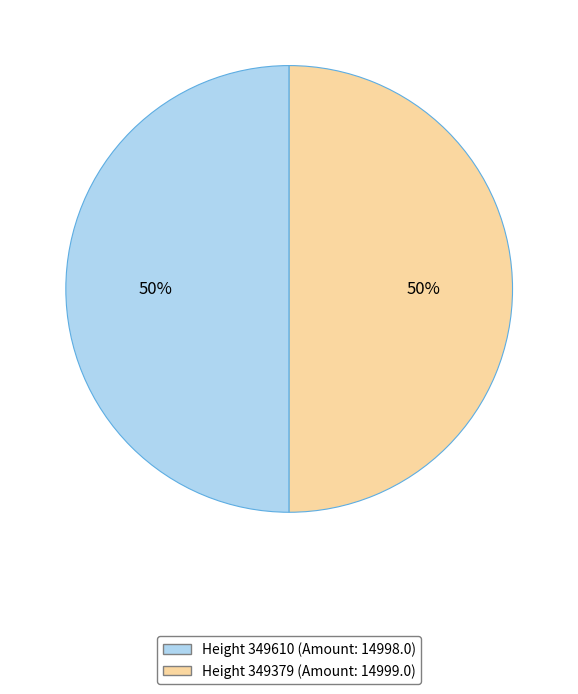

To the nearest percent, what is the average slice percentage?

50%